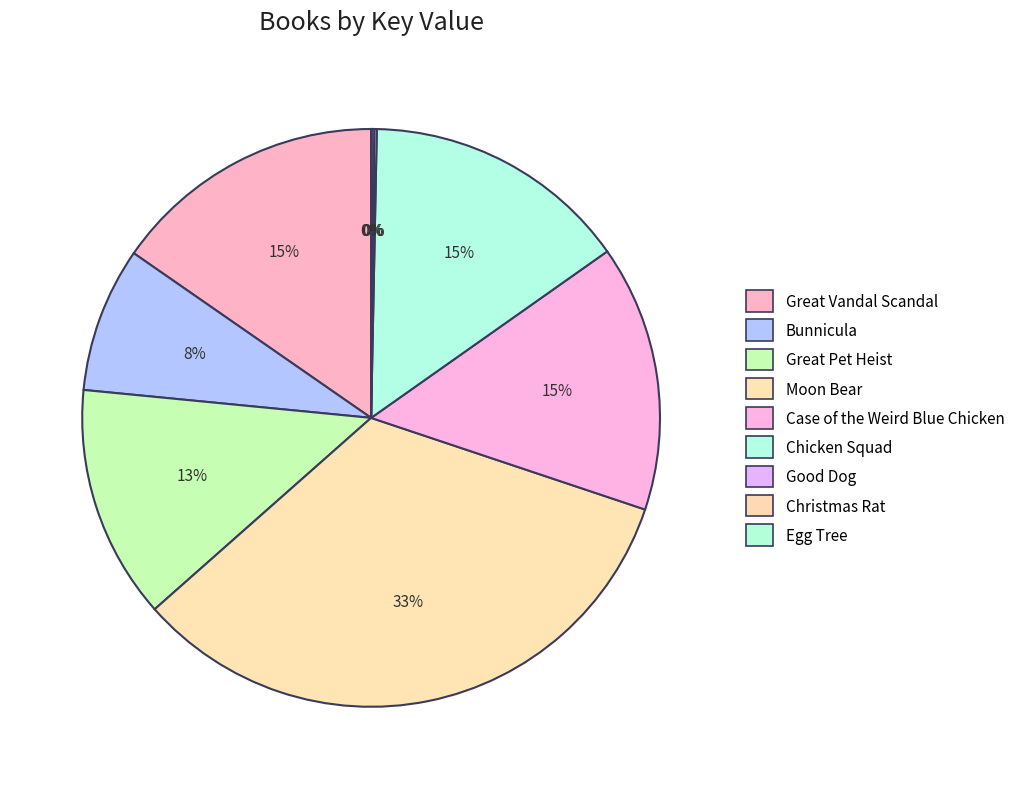

Is the sum of Chicken Squad and Moon Bear greater than half?

No